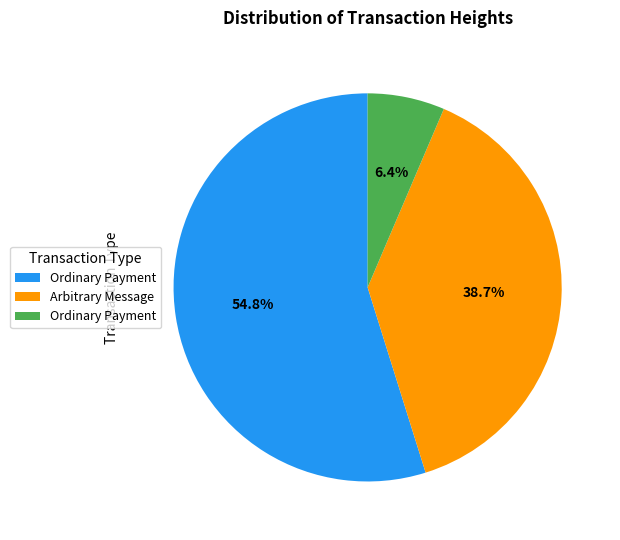

Is there any slice that represents more than half of the pie?

Yes